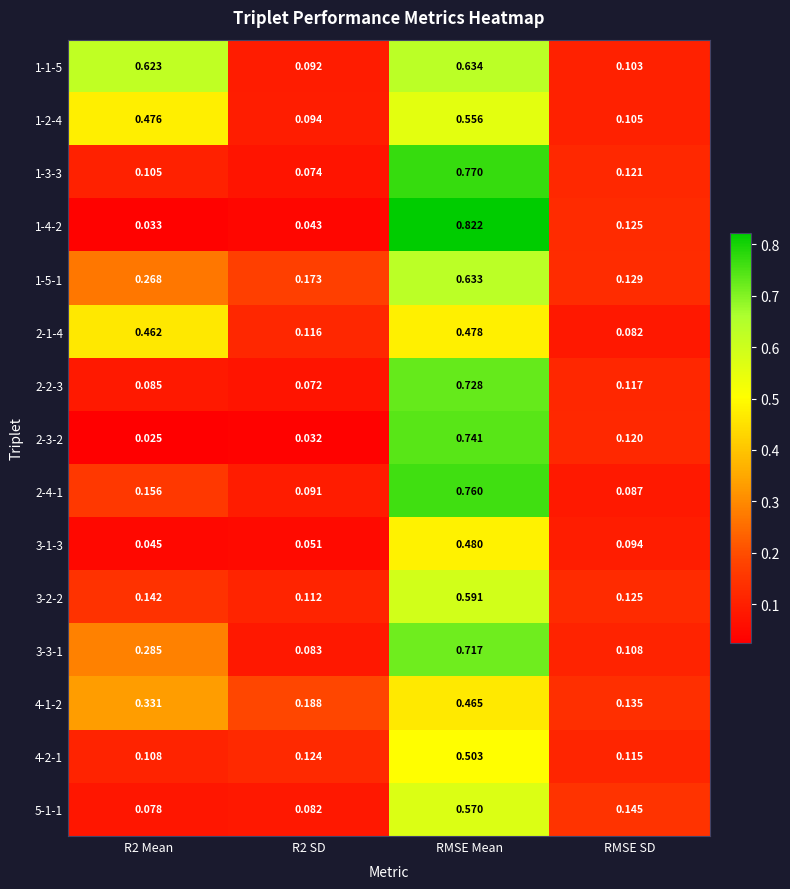

Which category has the highest value in the 4-1-2 series?

RMSE Mean